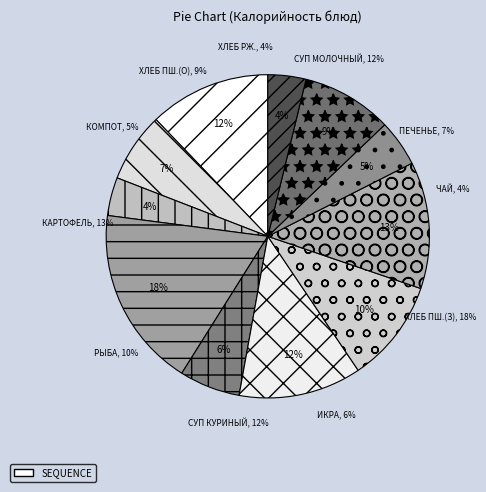

Does суп куриный с овощами account for over 50% of the chart?

No